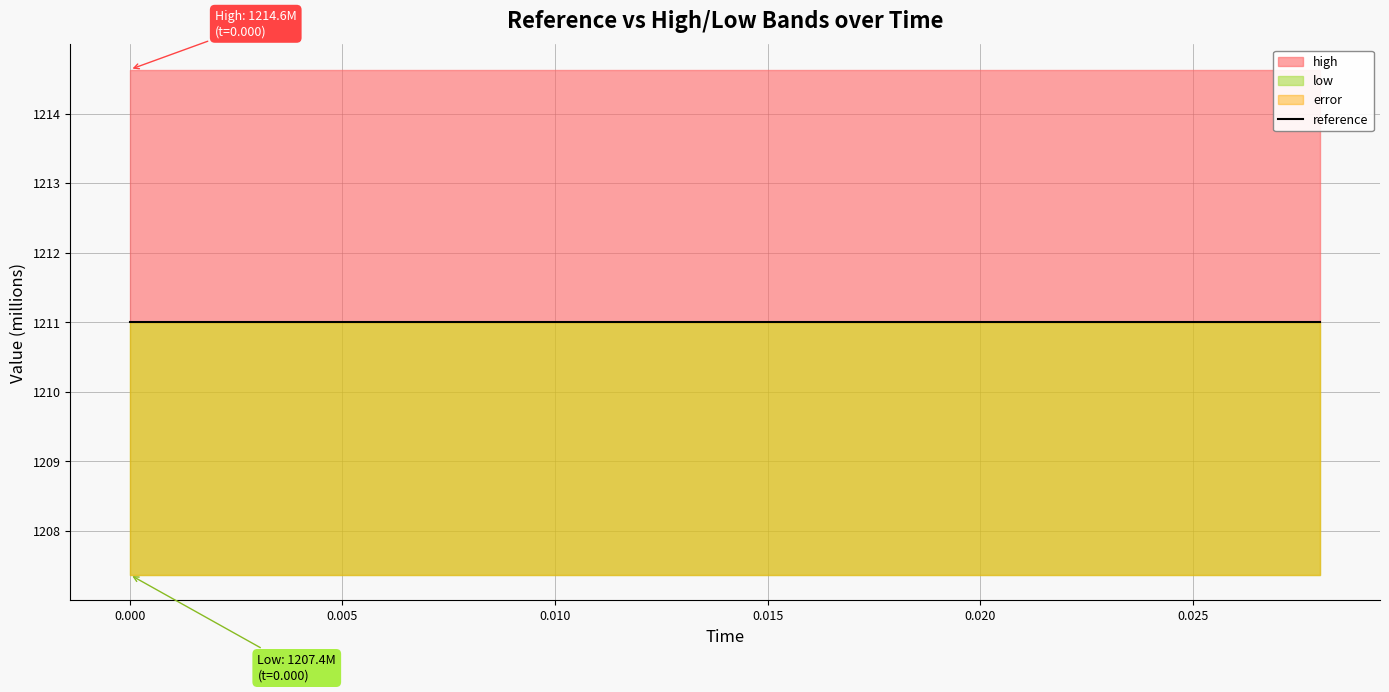

True or false: error and reference cross at least once.

False